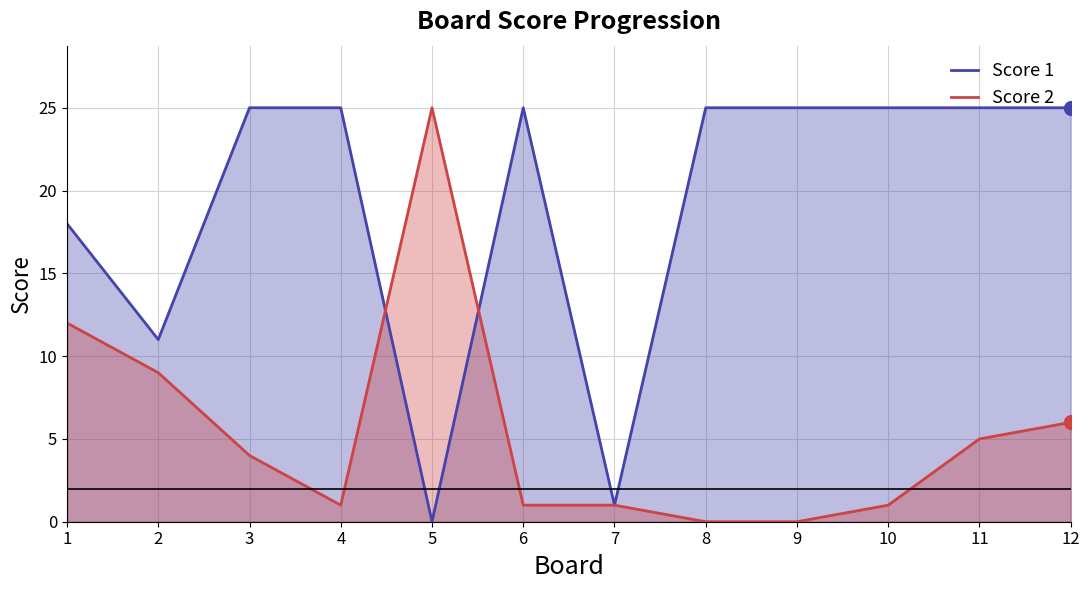

Reading left to right, list all the values displayed in this chart.

Score 1: 1=18	2=11	3=25	4=25	5=0	6=25	7=1	8=25	9=25	10=25	11=25	12=25
Score 2: 1=12	2=9	3=4	4=1	5=25	6=1	7=1	8=0	9=0	10=1	11=5	12=6